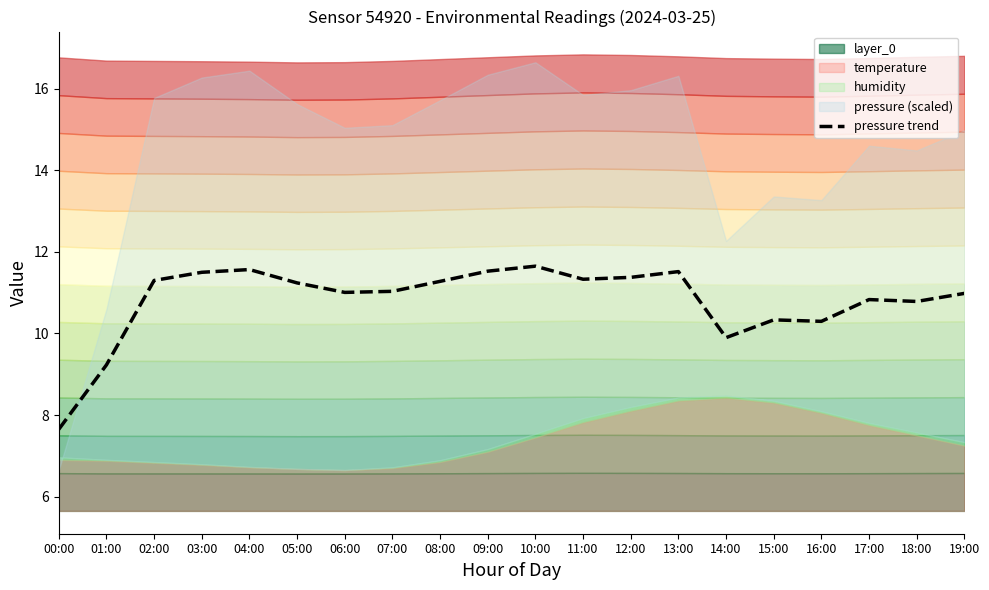

What is the minimum value shown in the chart?

7.7